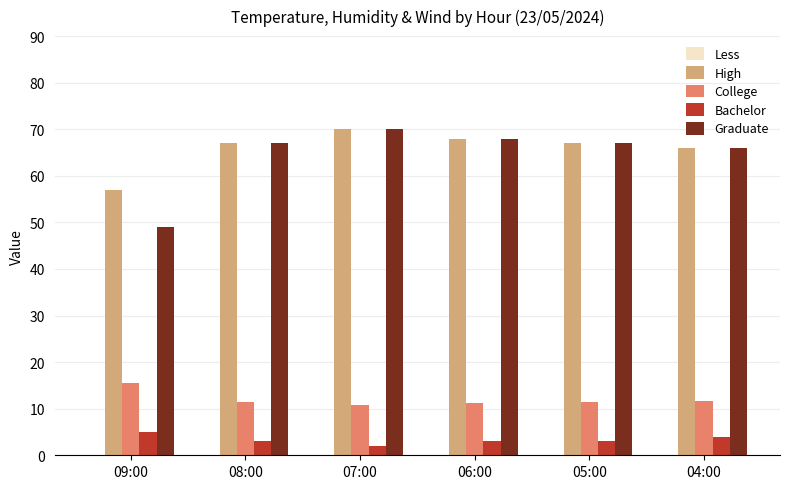

What is the value of the High bar at the 2nd from the left?

67.0